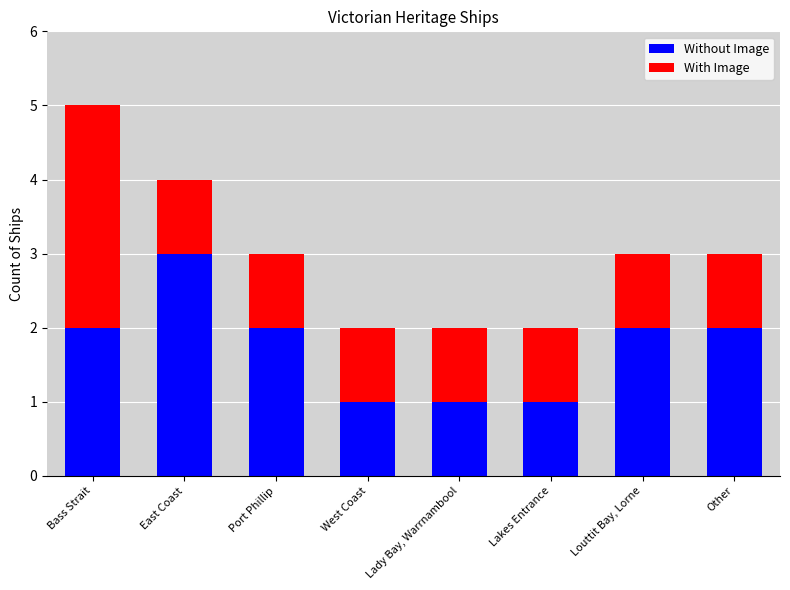

What is the sum of all Without Image values?

14